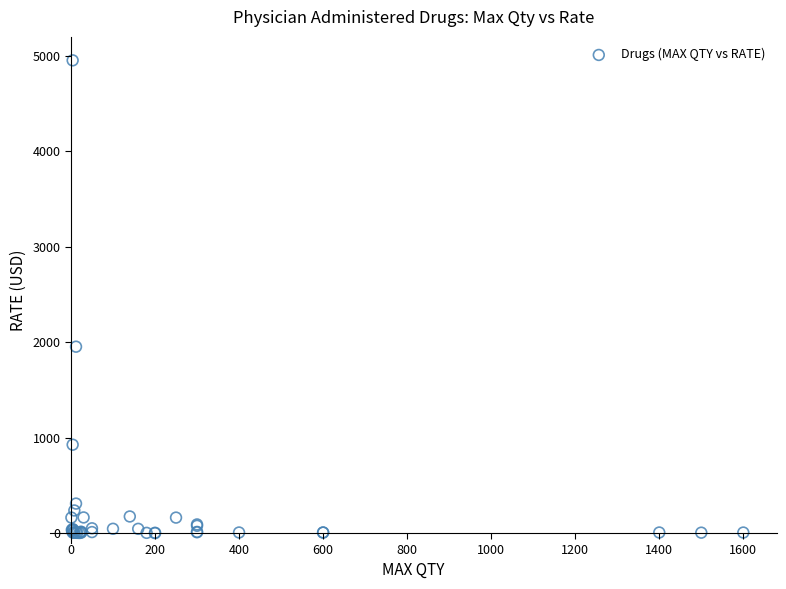

What Y value in the scatter plot is closest to 2475?

1951.4